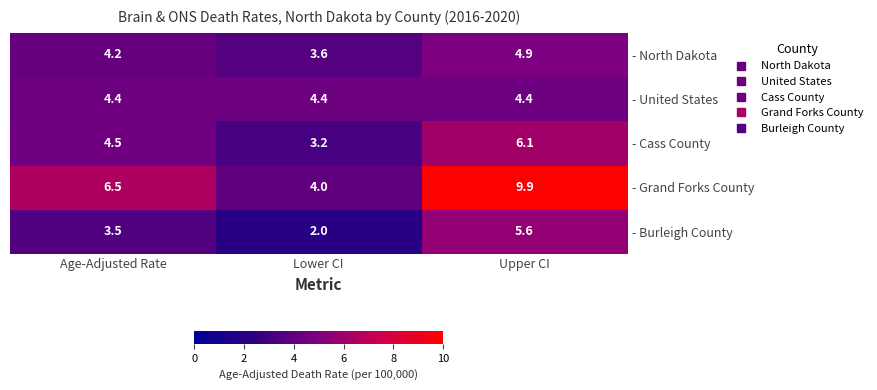

Reading left to right, transcribe all the data shown in this chart.

- North Dakota: Age-Adjusted Rate=4.2	Lower CI=3.6	Upper CI=4.9
- United States: Age-Adjusted Rate=4.4	Lower CI=4.4	Upper CI=4.4
- Cass County: Age-Adjusted Rate=4.5	Lower CI=3.2	Upper CI=6.1
- Grand Forks County: Age-Adjusted Rate=6.5	Lower CI=4.0	Upper CI=9.9
- Burleigh County: Age-Adjusted Rate=3.5	Lower CI=2.0	Upper CI=5.6